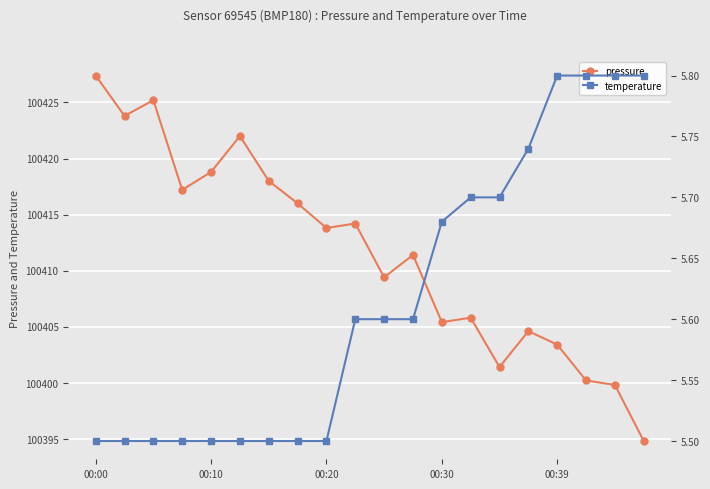

Which series has the largest range (max minus min)?

pressure